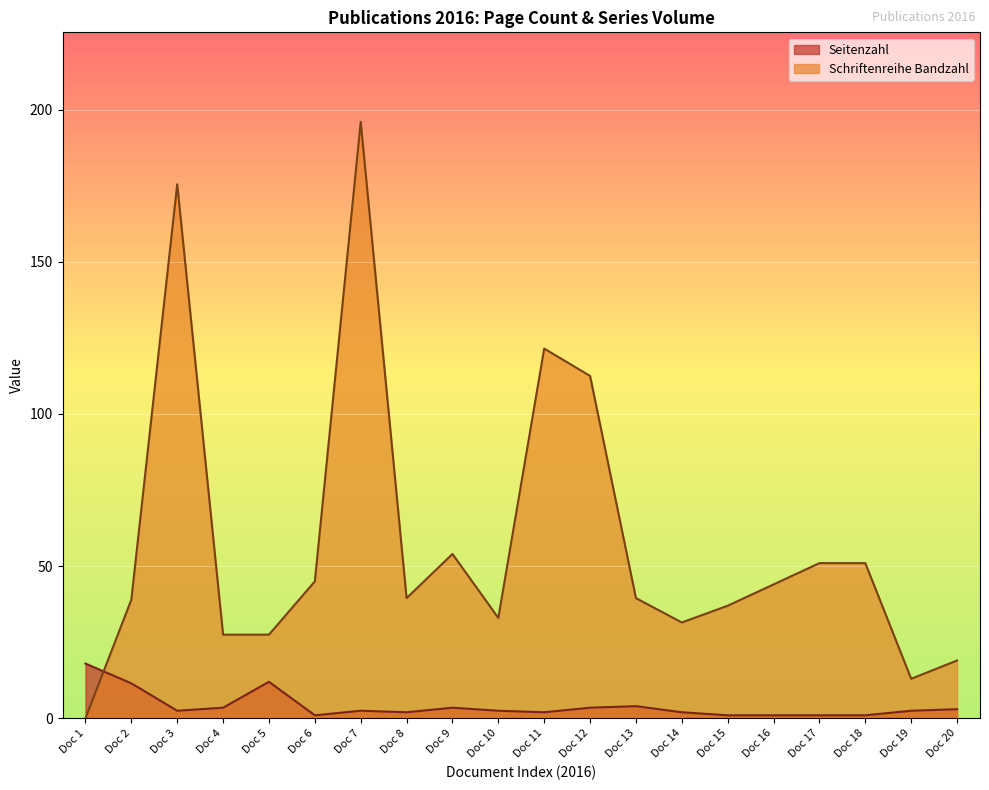

Does the chart display data point markers on the line(s)?

No